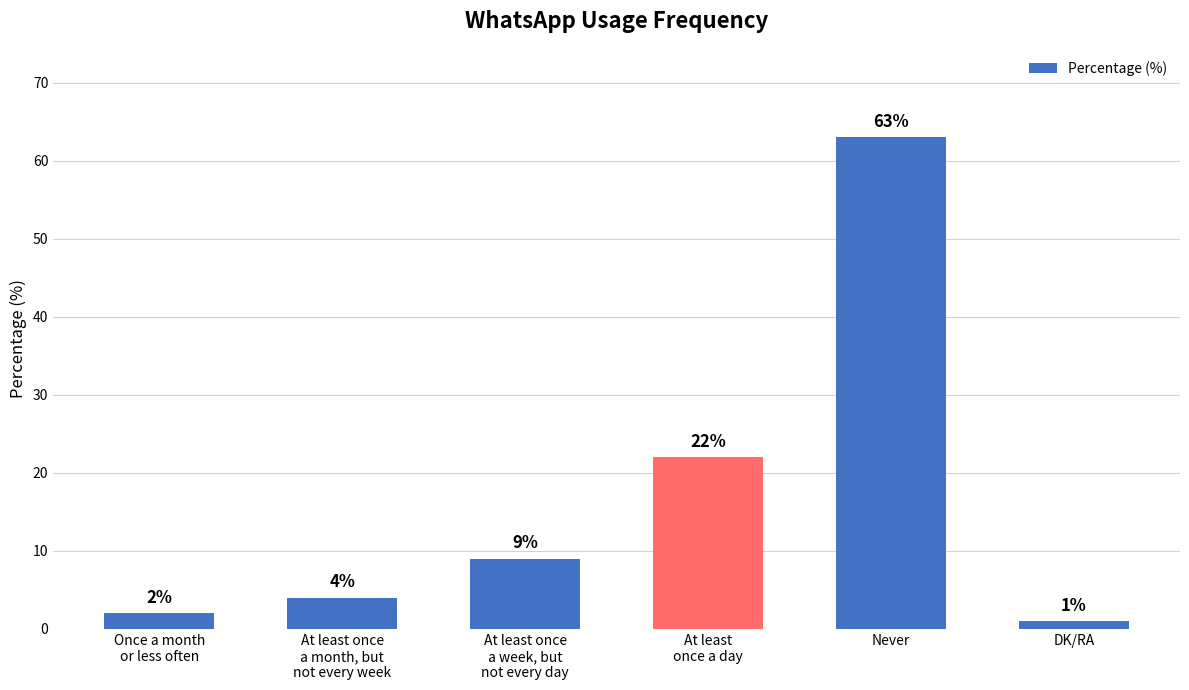

Where is the data nearest to the value 32?

At least
once a day